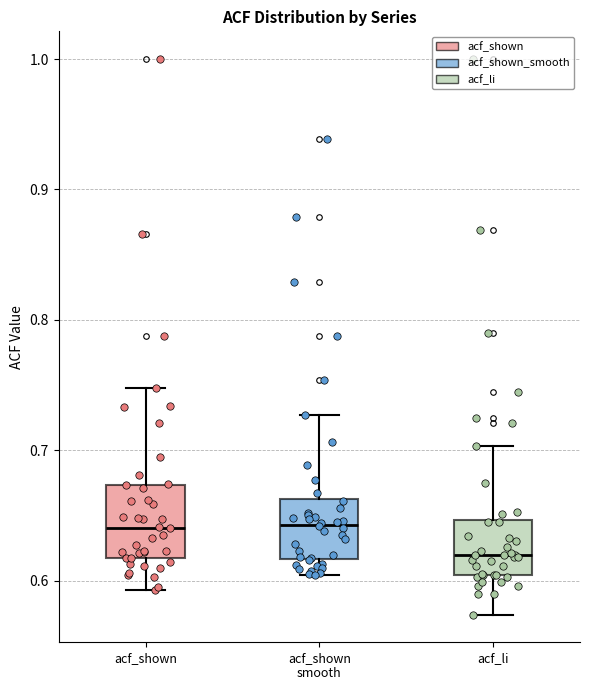

Reading left to right, transcribe this box plot: for each box, give where its median line is, the range the box spans, and where its two whiskers end, as read against the y-axis. The values are not printed on the chart, so give them approximately, as read against the axis.

acf_shown: median 0.64, box 0.62 to 0.67, whiskers 0.59 to 0.75
acf_shown smooth: median 0.64, box 0.62 to 0.66, whiskers 0.60 to 0.73
acf_li: median 0.62, box 0.60 to 0.65, whiskers 0.57 to 0.70